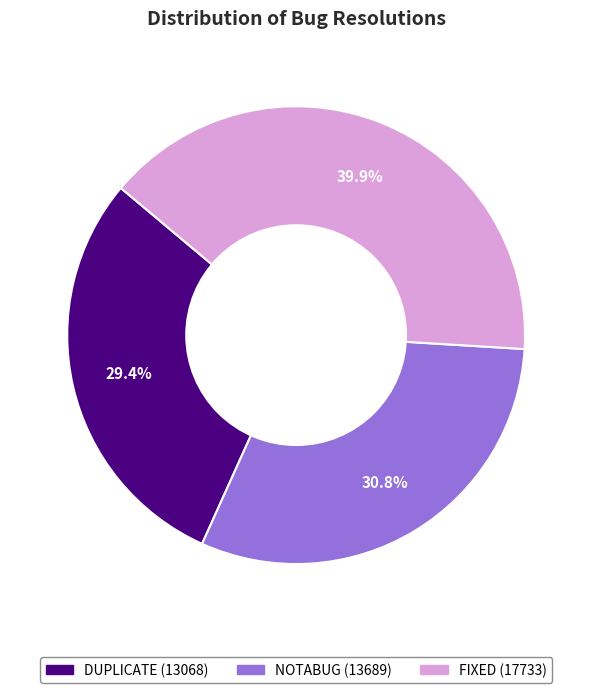

Rank the categories by value from highest to lowest.

FIXED, NOTABUG, DUPLICATE